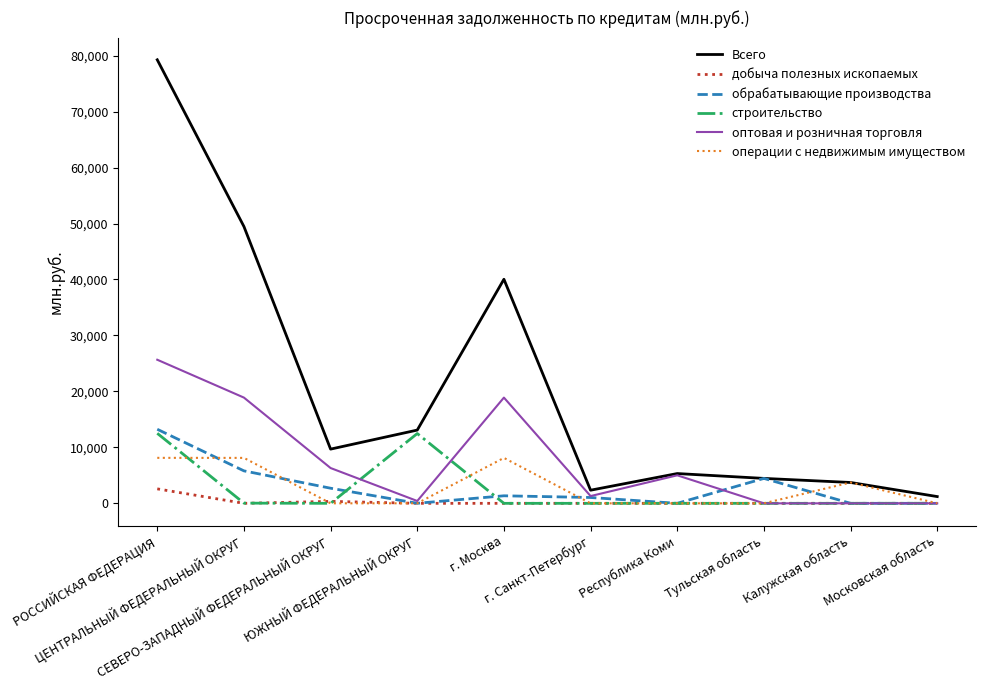

Is it true that строительство equals -4432 at г. Санкт-Петербург?

False